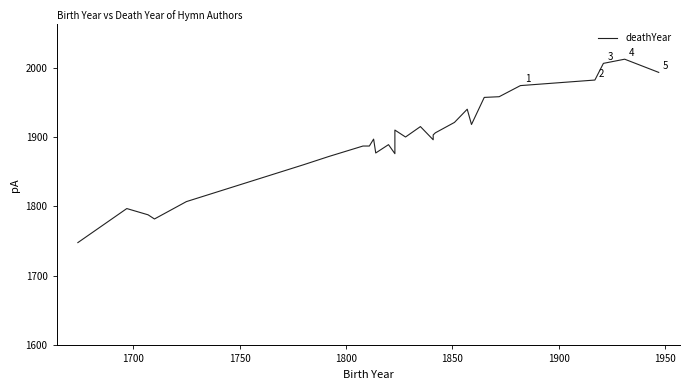

What is the minimum value shown in the chart?

1748